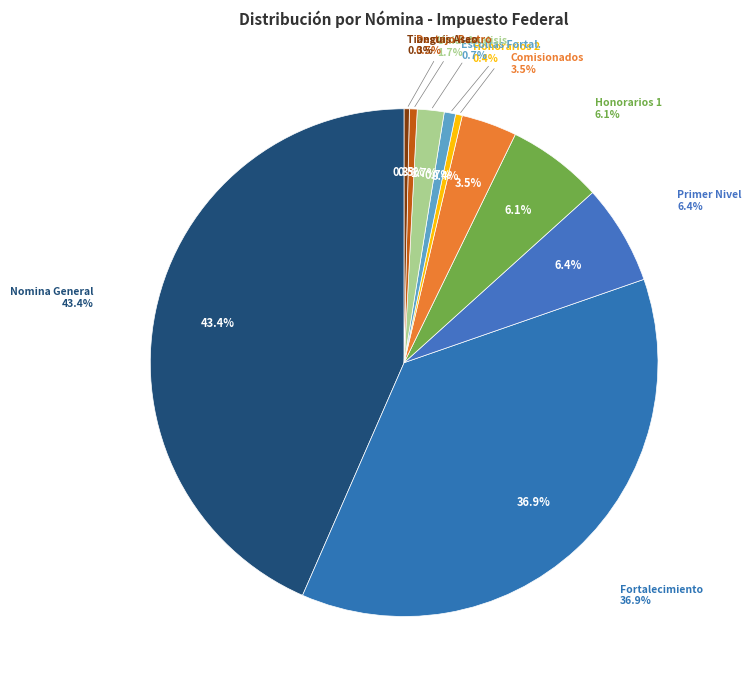

True or false: HONORARIOS 1 accounts for 18% of the total.

False